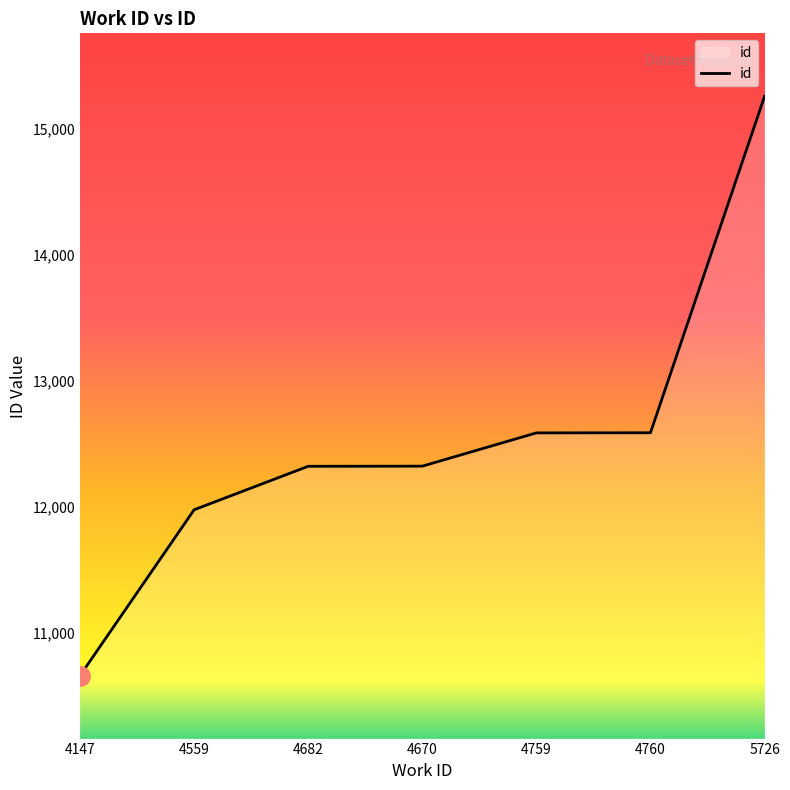

Does the chart have visible grid lines?

No